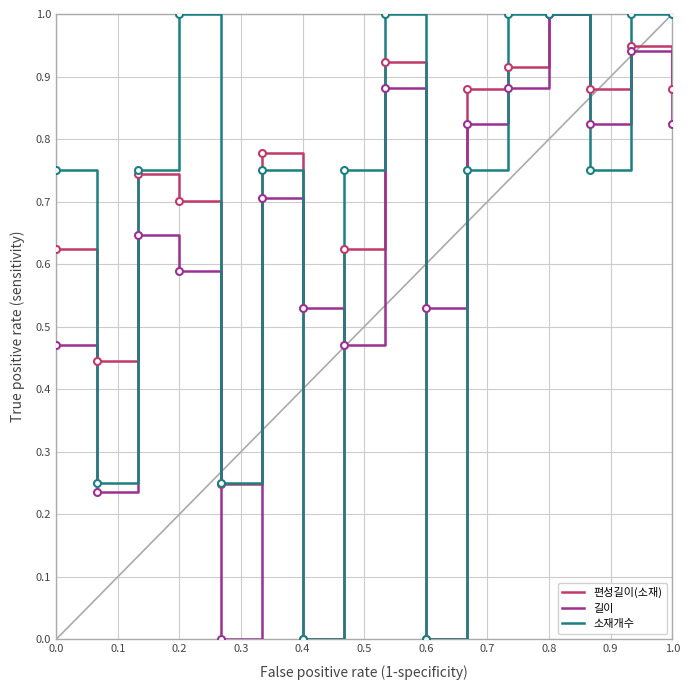

What is the maximum value for 길이?

1.0